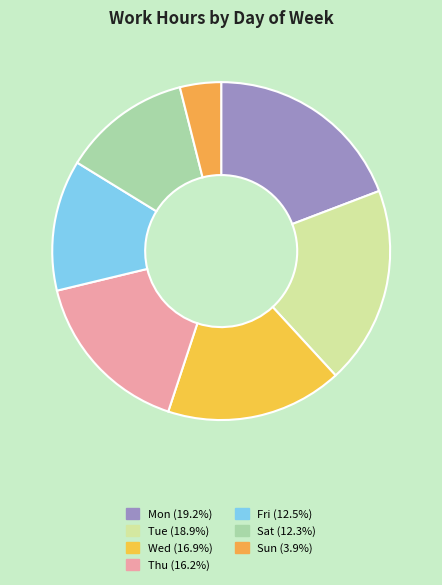

How many segments does this pie chart have?

7